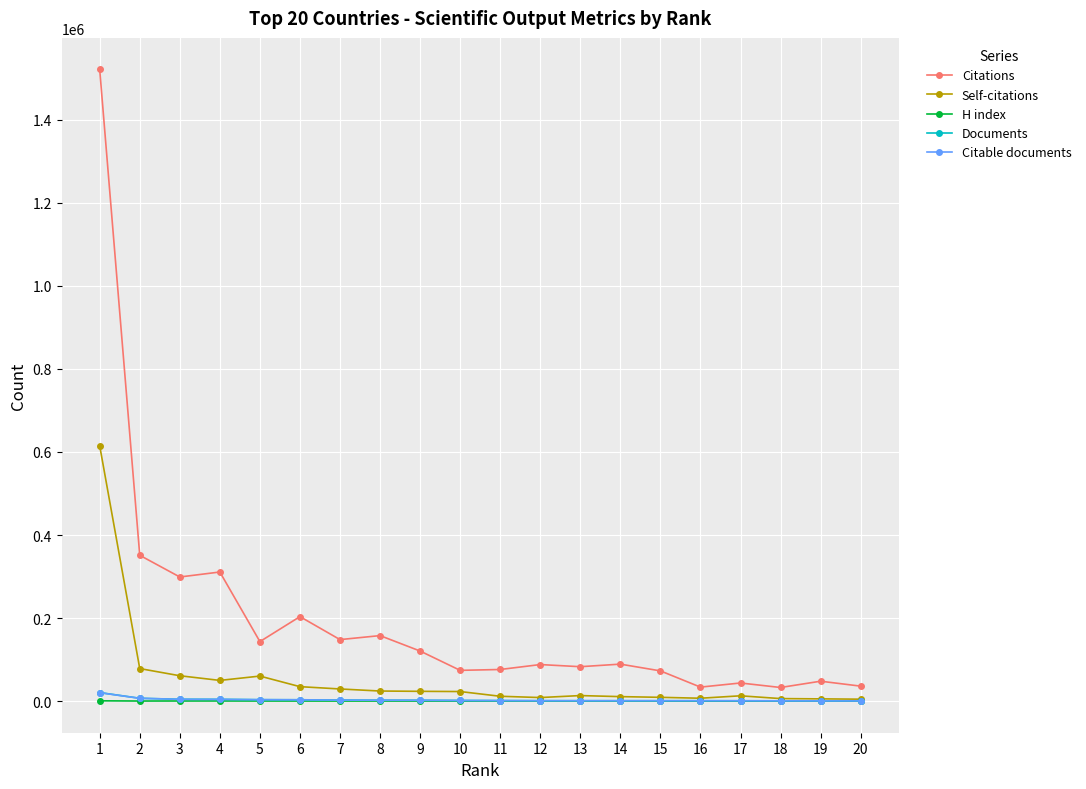

What is the approximate value of Citations at 10?

74332